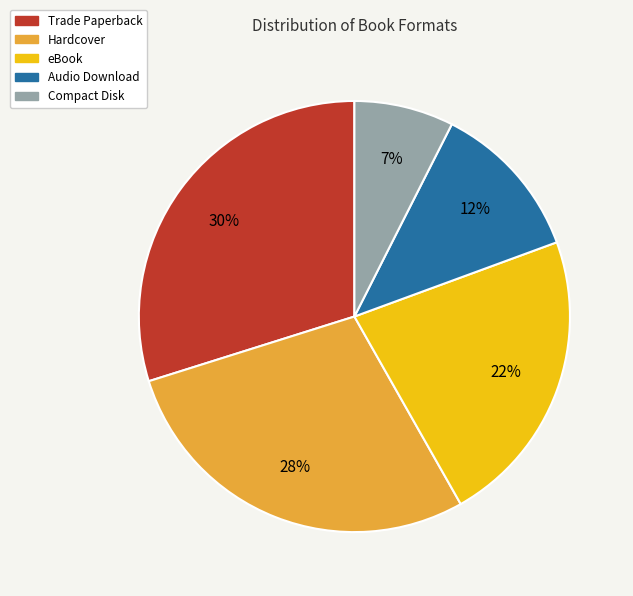

Does any single category account for the majority?

No